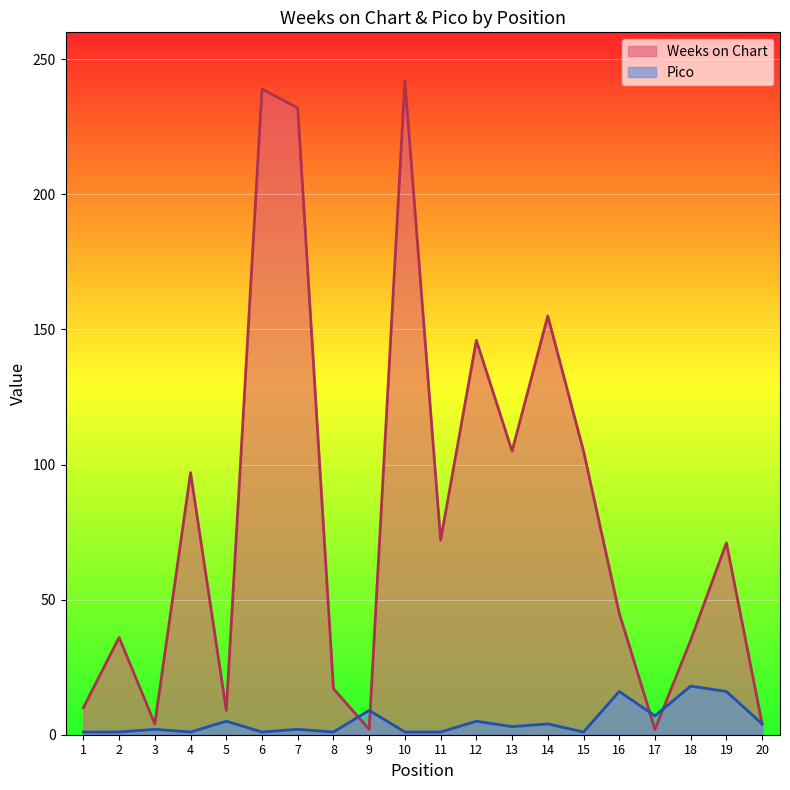

Is the value of Weeks on Chart at 15 greater than the value of Pico at 19?

Yes